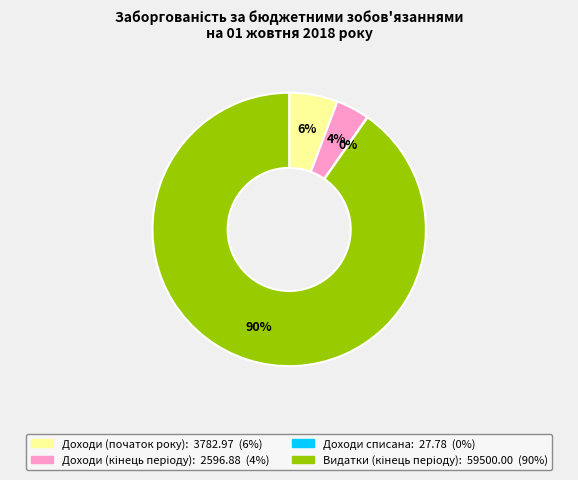

To the nearest percent, what is the average slice percentage?

25%